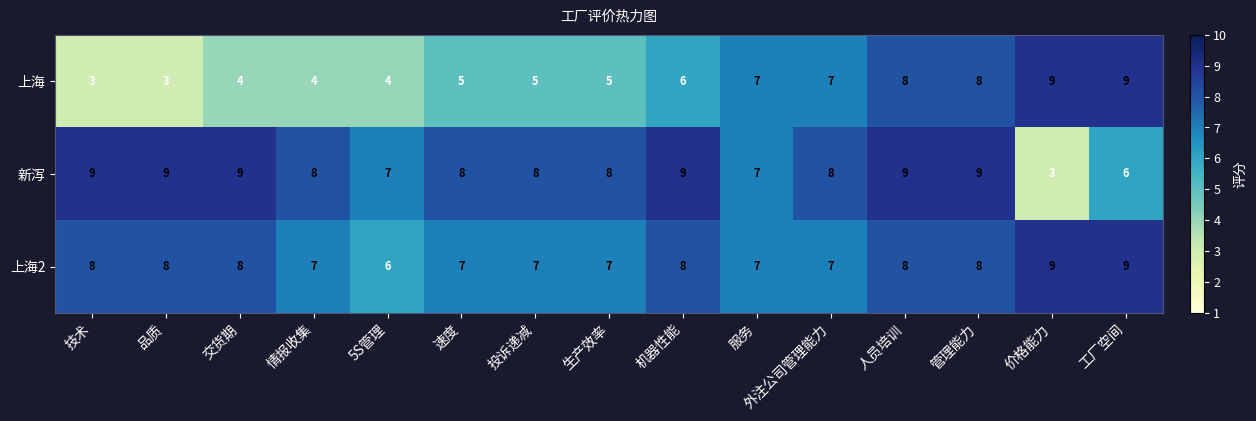

Is the value of 新泻 at 管理能力 greater than the value of 上海 at 技术?

Yes